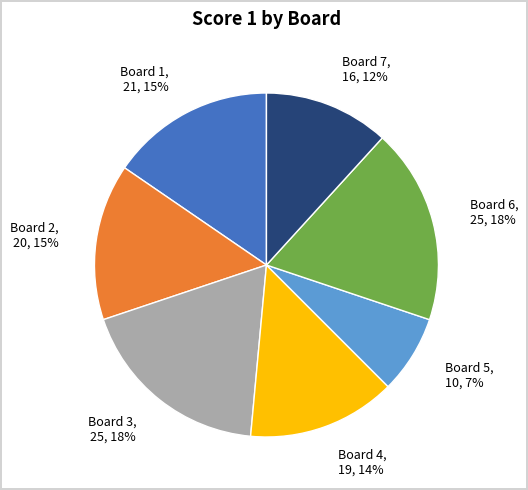

Which has a higher value, Board 2, 20, 15% or Board 7, 16, 12%?

Board 2, 20, 15%